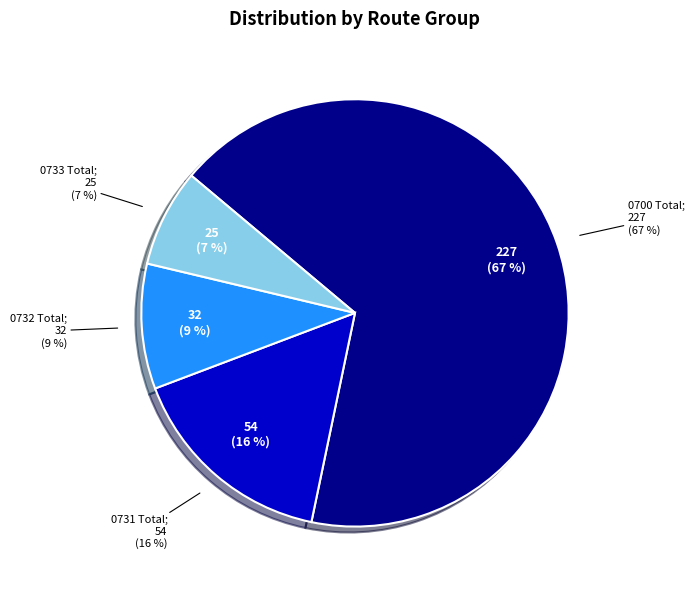

Which category has the smallest portion of the pie?

0733 Total